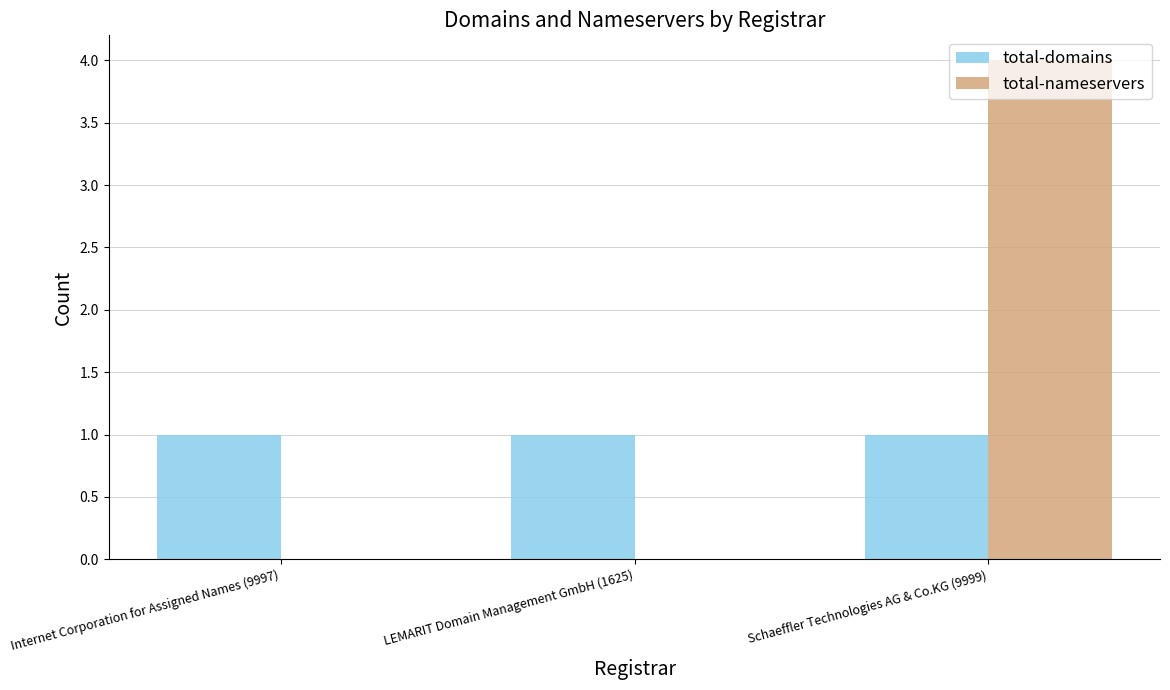

What are all the series names shown in the legend?

total-domains, total-nameservers